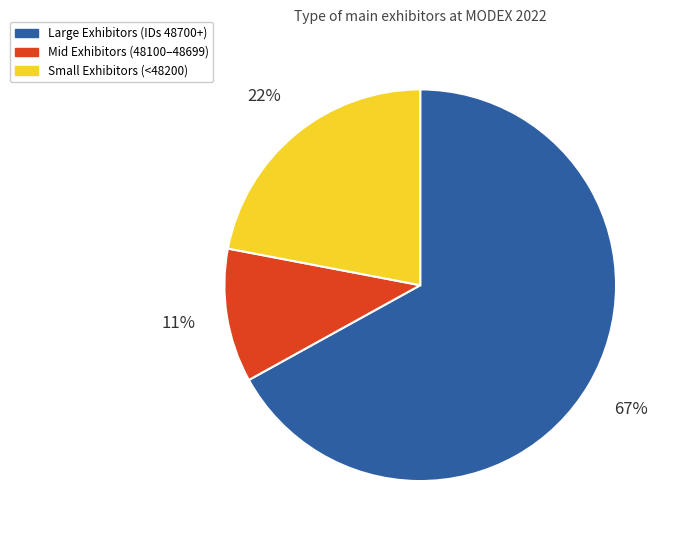

Which has a higher value, Mid Exhibitors (48100–48699) or Small Exhibitors (<48200)?

Small Exhibitors (<48200)